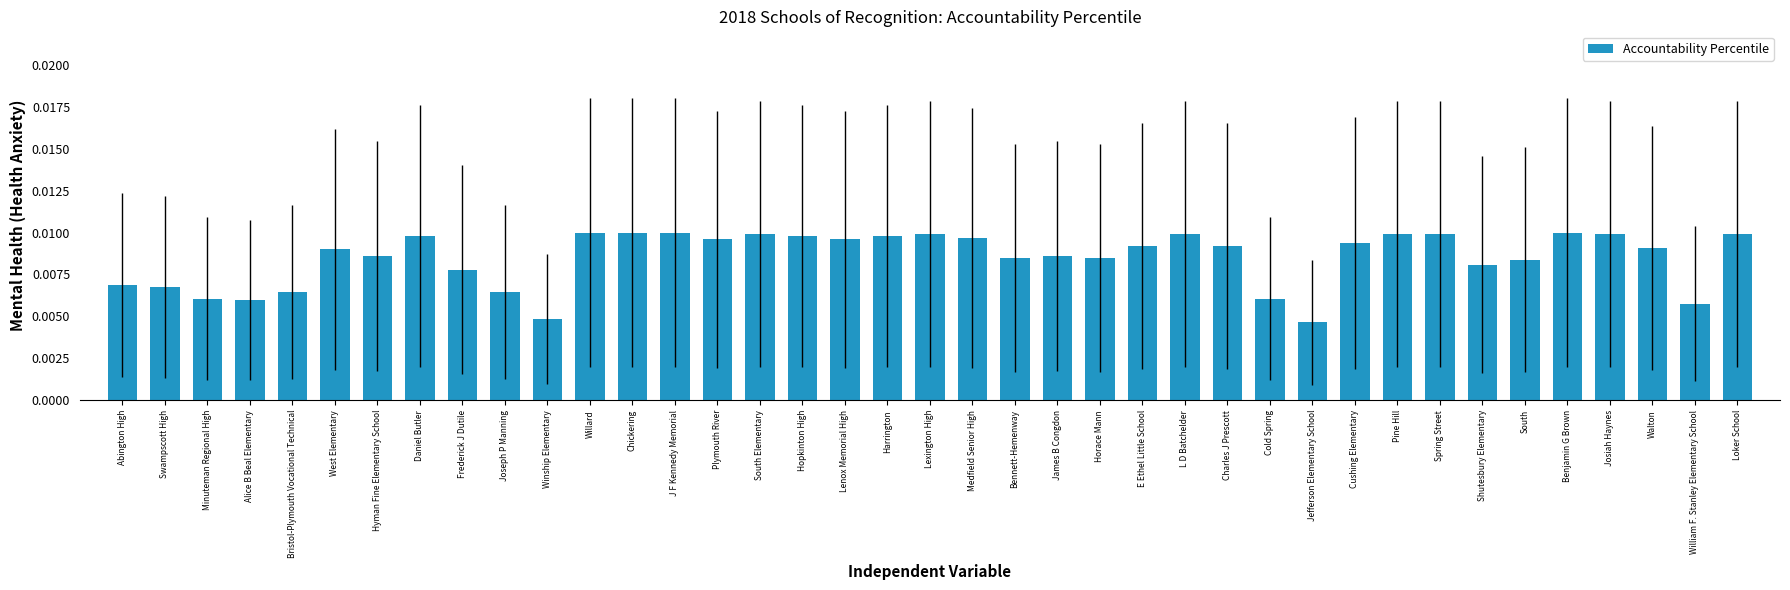

Which has a higher value, West Elementary or Jefferson Elementary School?

West Elementary